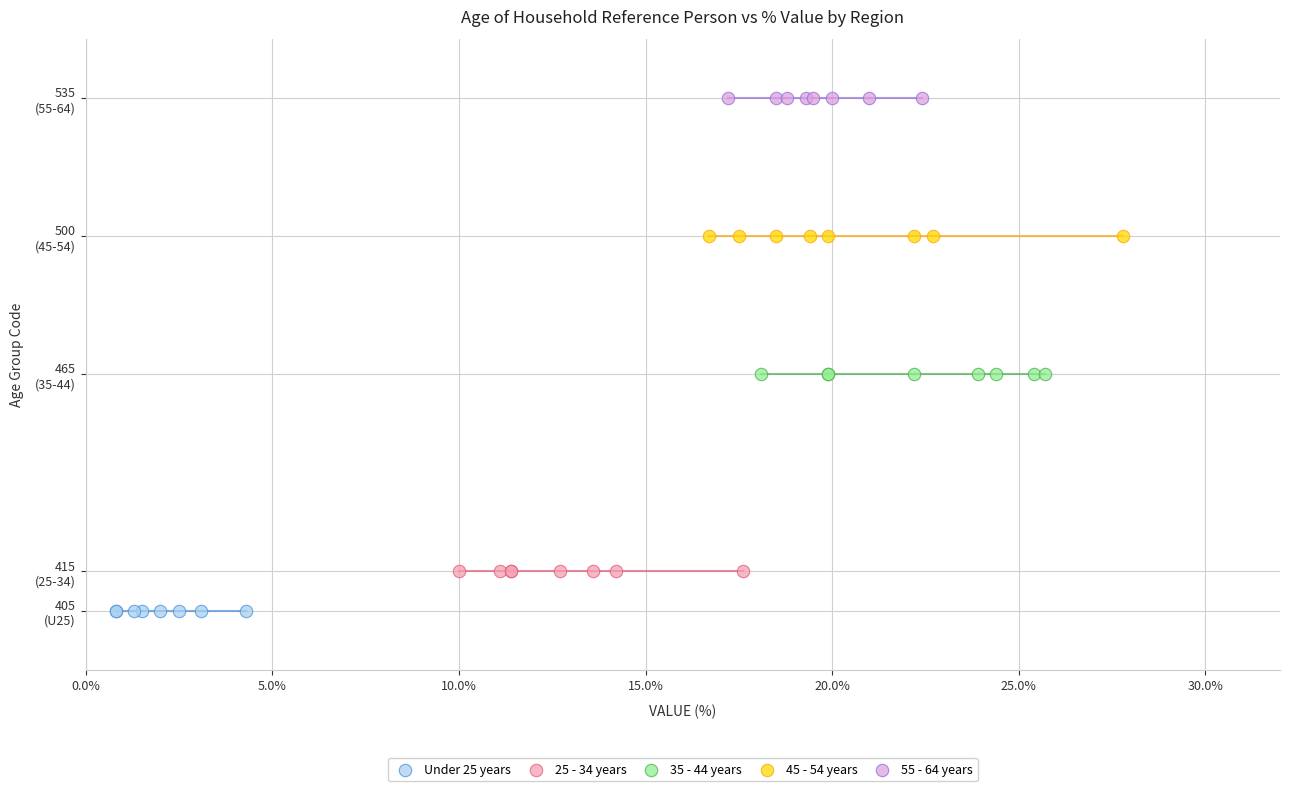

Which series contains the lowest Y value?

Under 25 years